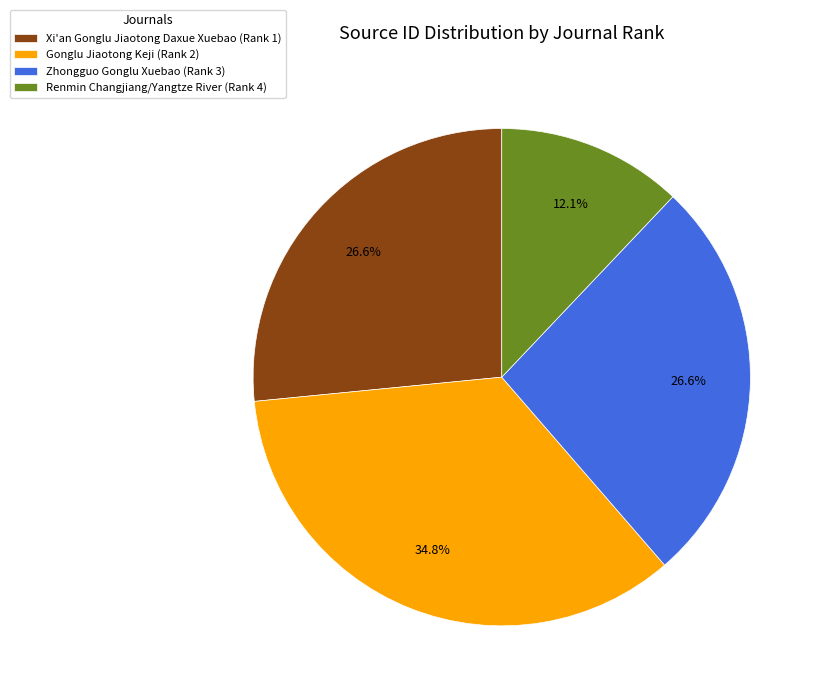

The Renmin Changjiang/Yangtze River (Rank 4) slice represents 12% of the pie. True or false?

True